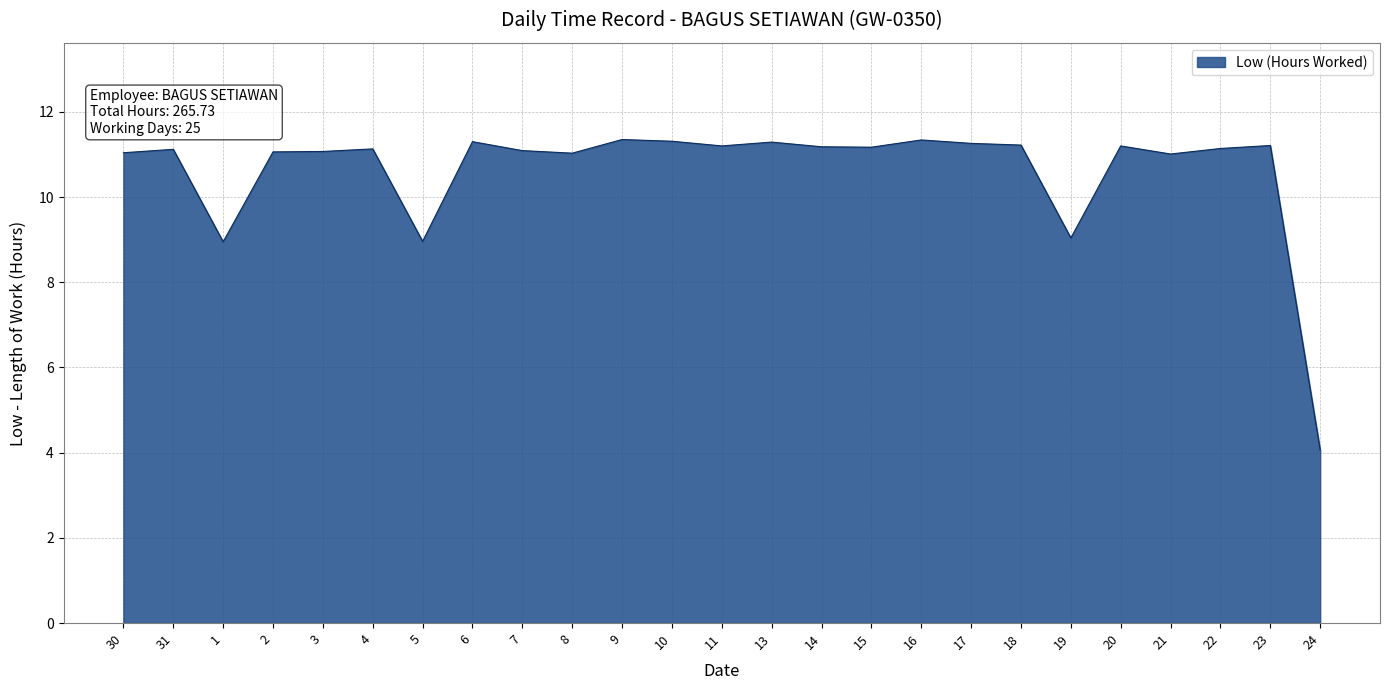

At which category does the data reach its first local valley?

1